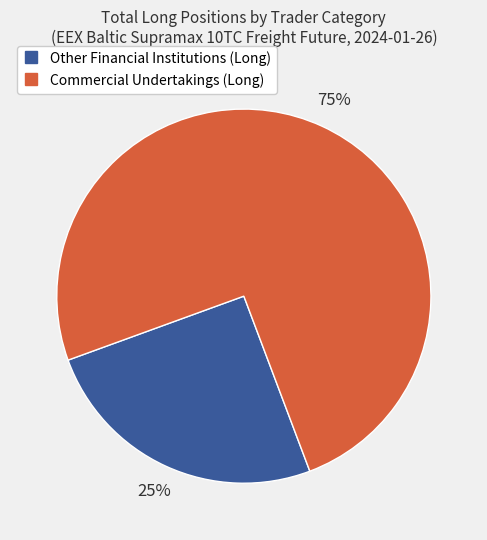

Which has a higher value, Other Financial Institutions or Commercial Undertakings?

Commercial Undertakings